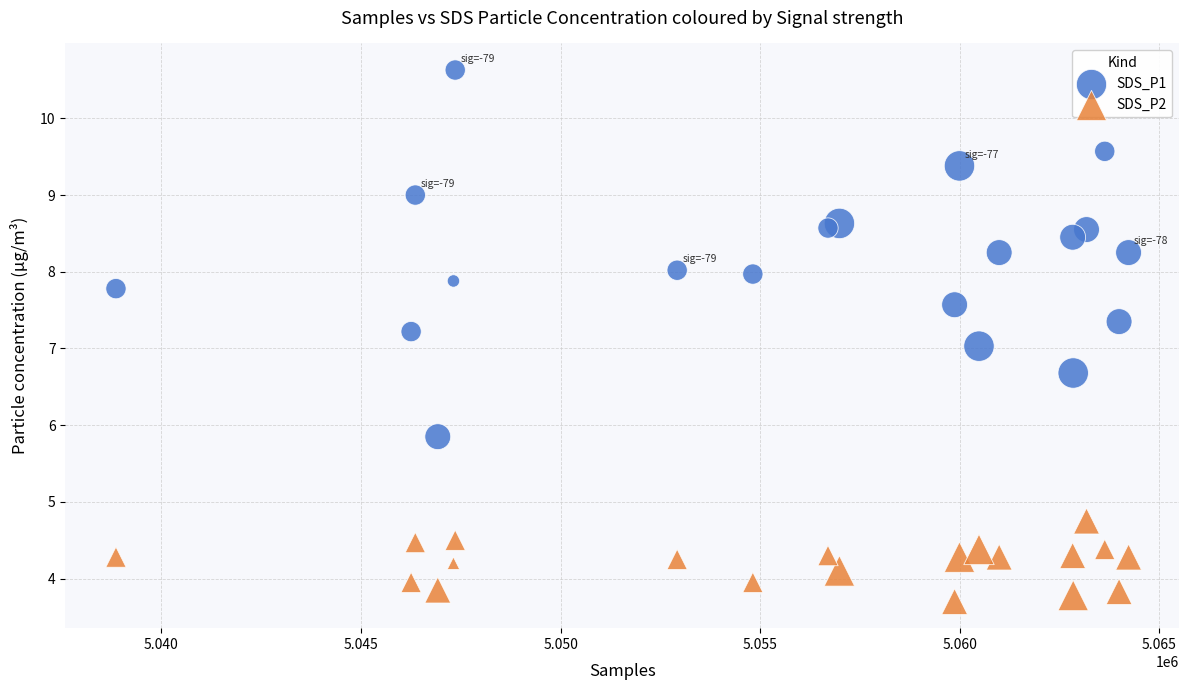

Across all data points, what is the range of Y values (max minus min)?

6.9